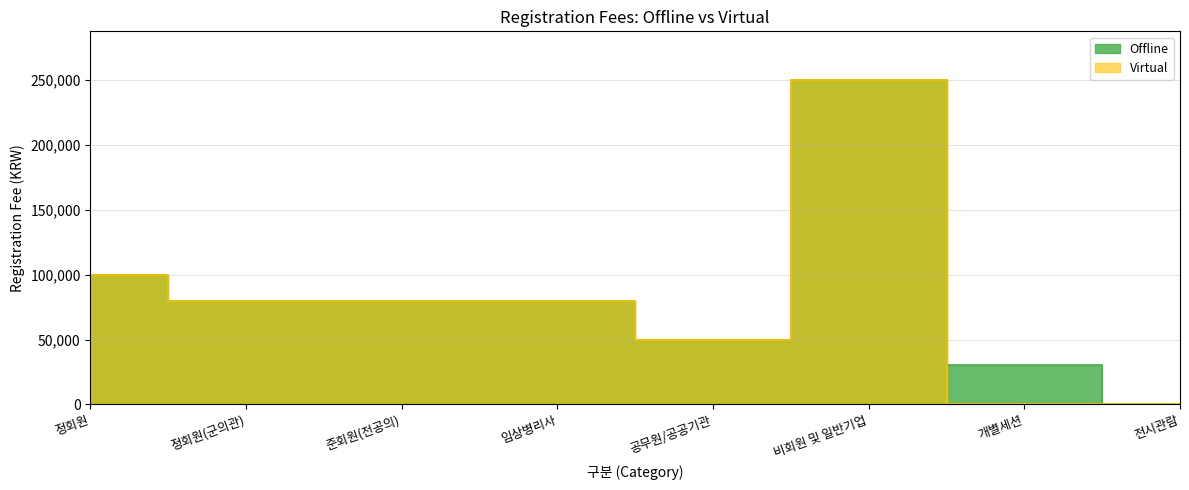

Rank the series by their maximum value, from highest to lowest.

Offline, Virtual